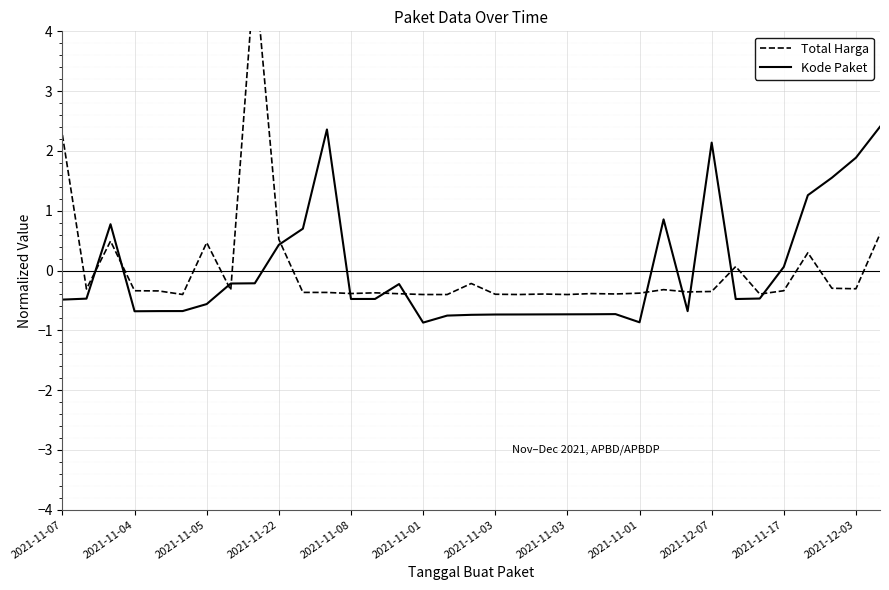

Where is the first local minimum for Total Harga?

2021-11-04